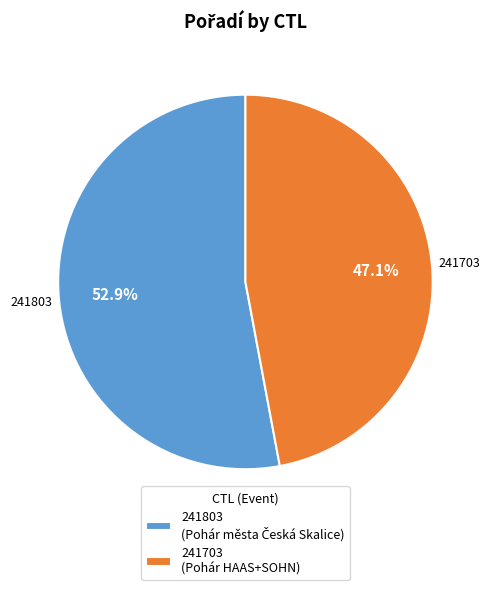

What is the ratio of the value at 241803 to the value at 241703?

1.1